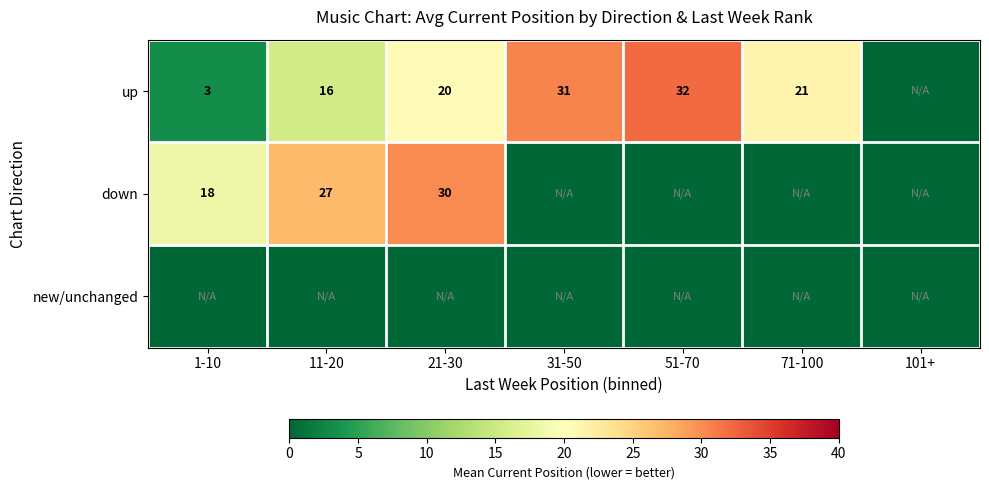

True or false: up has a value of 33 at 21-30.

False